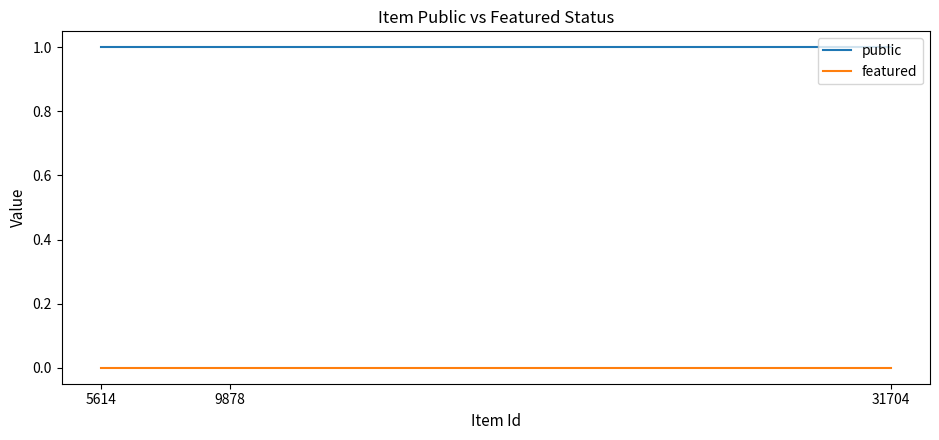

What are all the series names shown in the legend?

public, featured